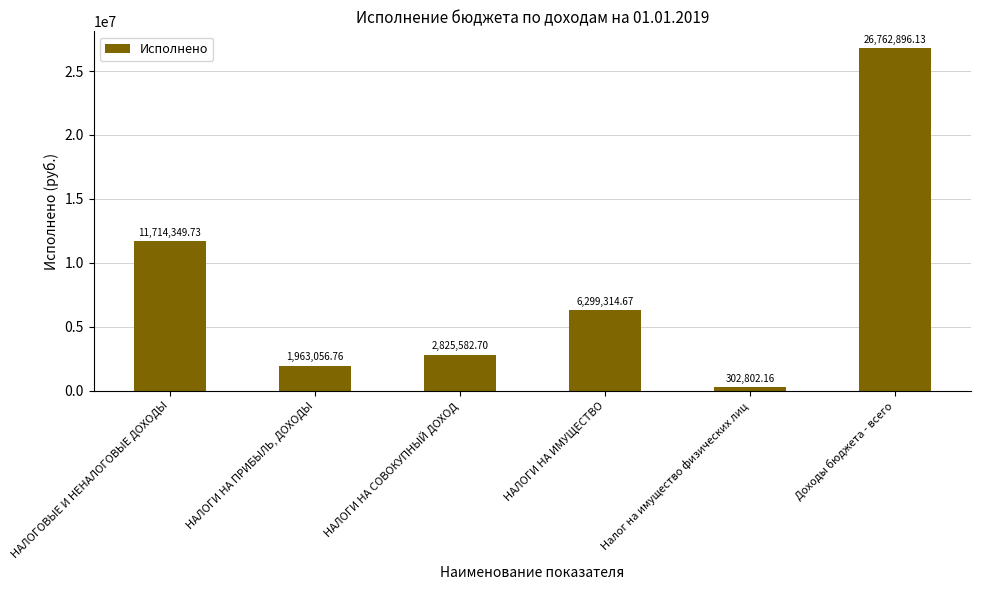

Between НАЛОГИ НА ИМУЩЕСТВО and Доходы бюджета - всего, which is larger?

Доходы бюджета - всего